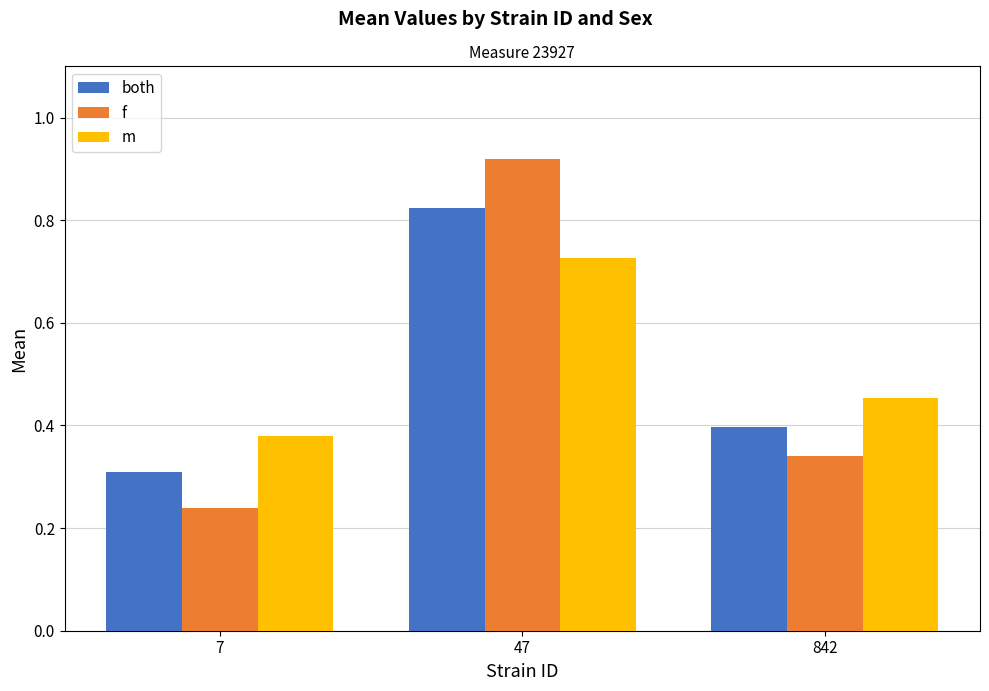

What is the sum of all m values?

1.6